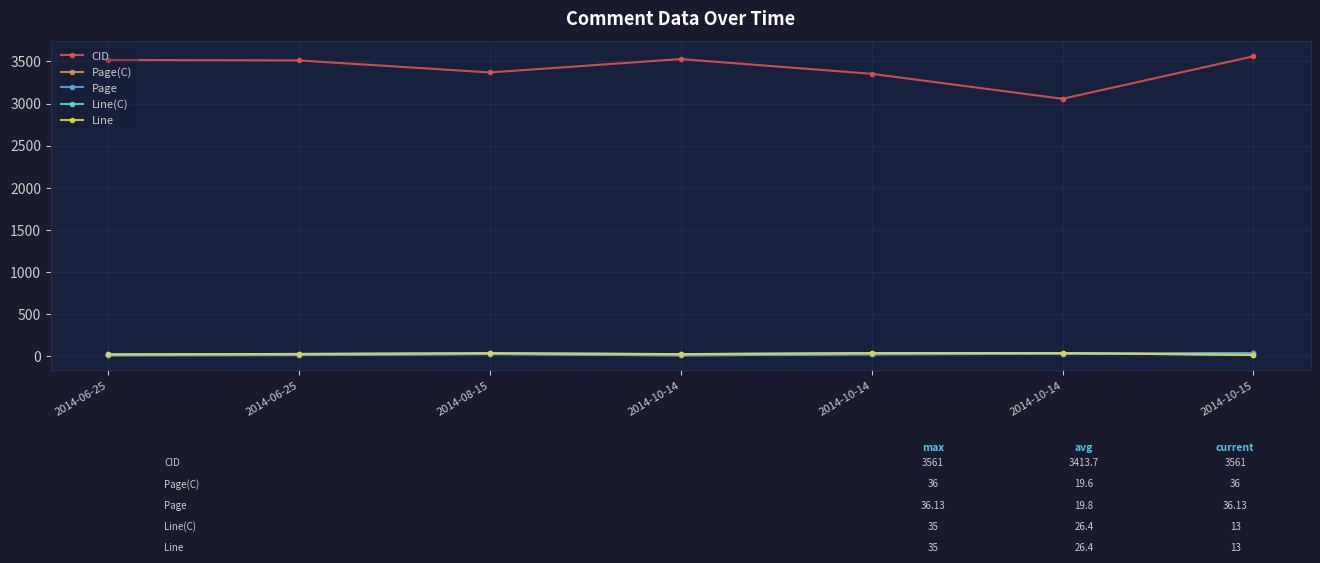

Is this an area chart (filled region under the line)?

No